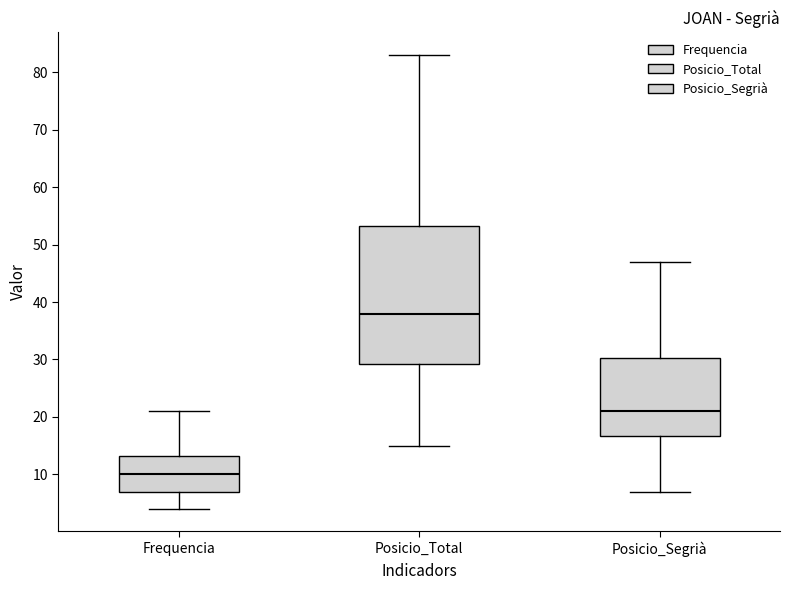

Reading left to right, read every box against the y-axis: the position of its median line, the range the box covers, and the ends of its whiskers. The values are not printed on the chart, so give them approximately, as read against the axis.

Frequencia: median 10, box 7 to 13, whiskers 4 to 21
Posicio_Total: median 38, box 29 to 53, whiskers 15 to 83
Posicio_Segrià: median 21, box 17 to 30, whiskers 7 to 47